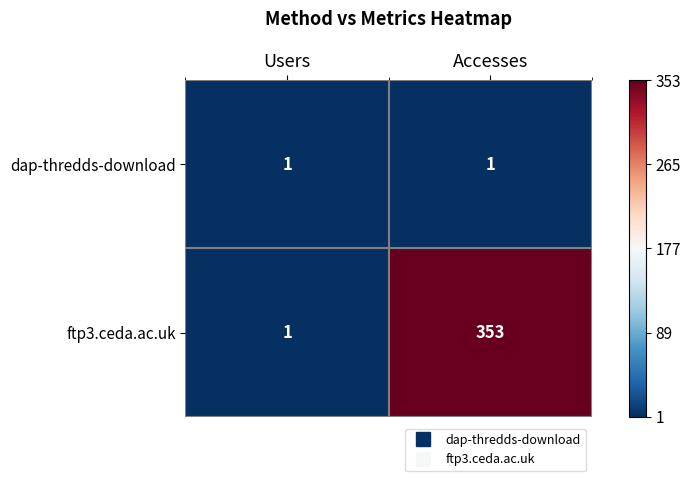

What is the greatest value displayed?

353